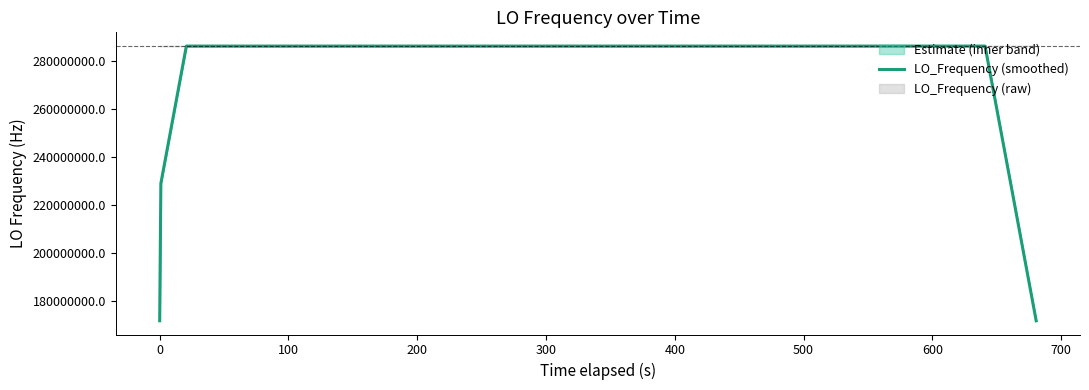

What is the minimum value for LO_Frequency (smoothed)?

171628199.2